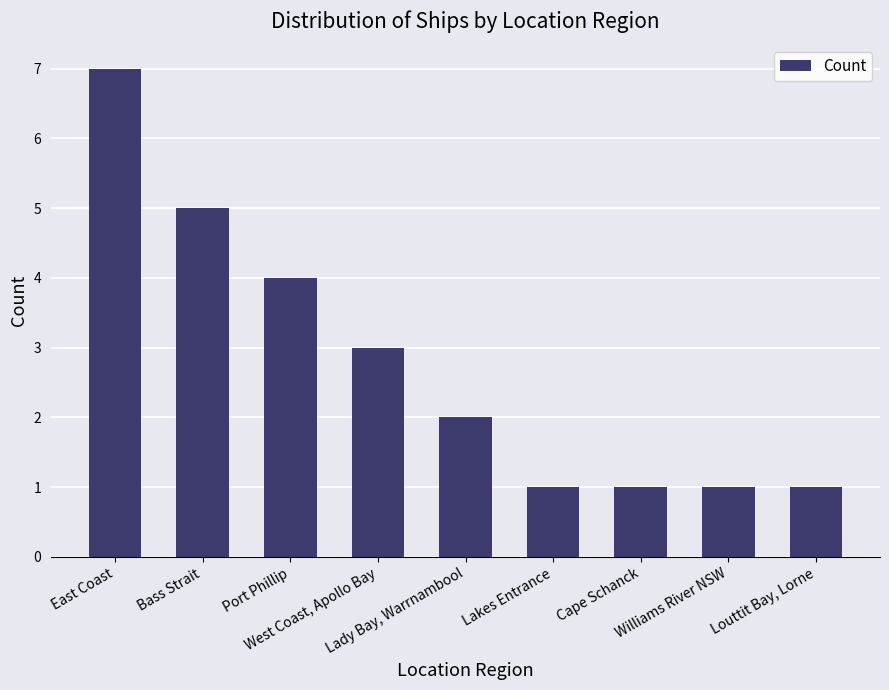

Read the value at Lakes Entrance.

1